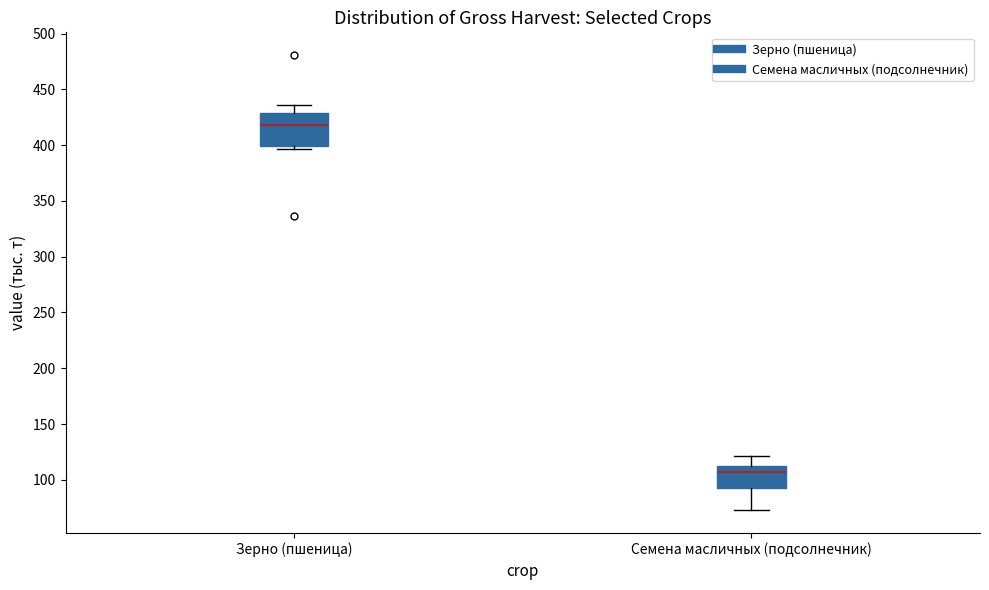

Which box has the highest median line?

Зерно (пшеница)